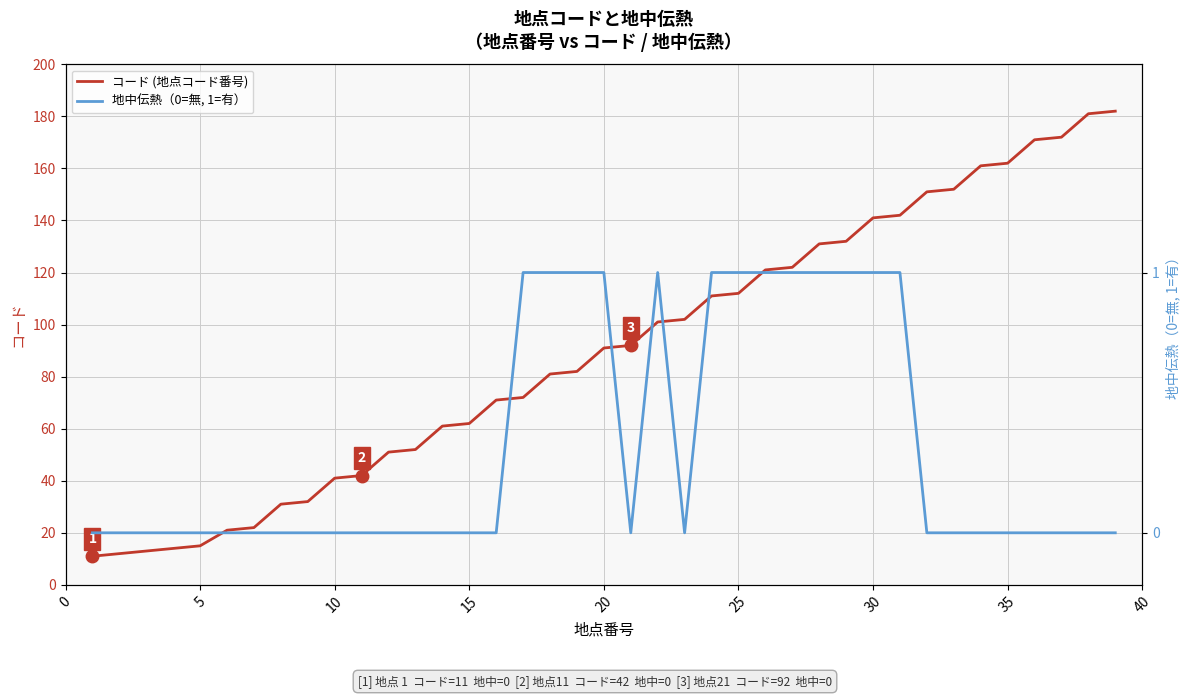

Reading right to left, what are all the values shown in this chart?

コード (地点コード番号): 182	181	172	171	162	161	152	151	142	141	132	131	122	121	112	111	102	101	92	91	82	81	72	71	62	61	52	51	42	41	32	31	22	21	15	14	13	12	11
地中伝熱（0=無, 1=有）: 0	0	0	0	0	0	0	0	1	1	1	1	1	1	1	1	0	1	0	1	1	1	1	0	0	0	0	0	0	0	0	0	0	0	0	0	0	0	0